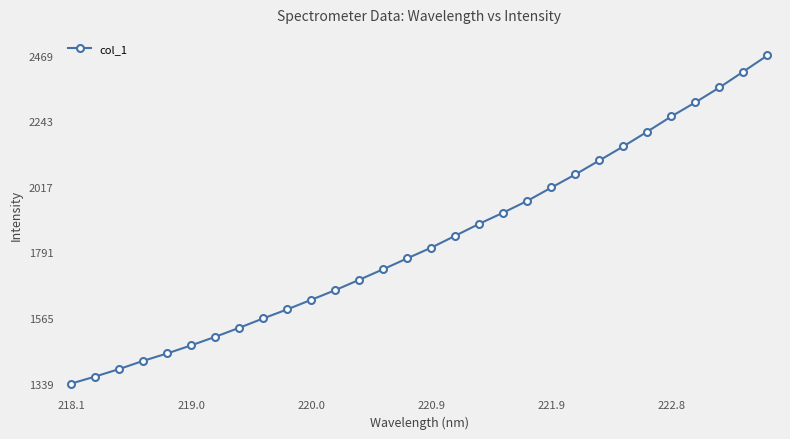

What is the value of the 3rd point from the left?

1389.0